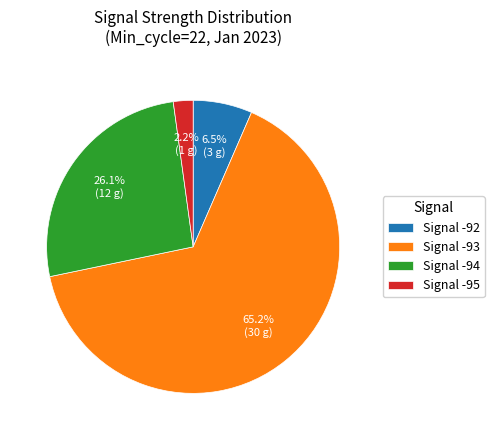

Is Signal -92 the majority of the pie?

No